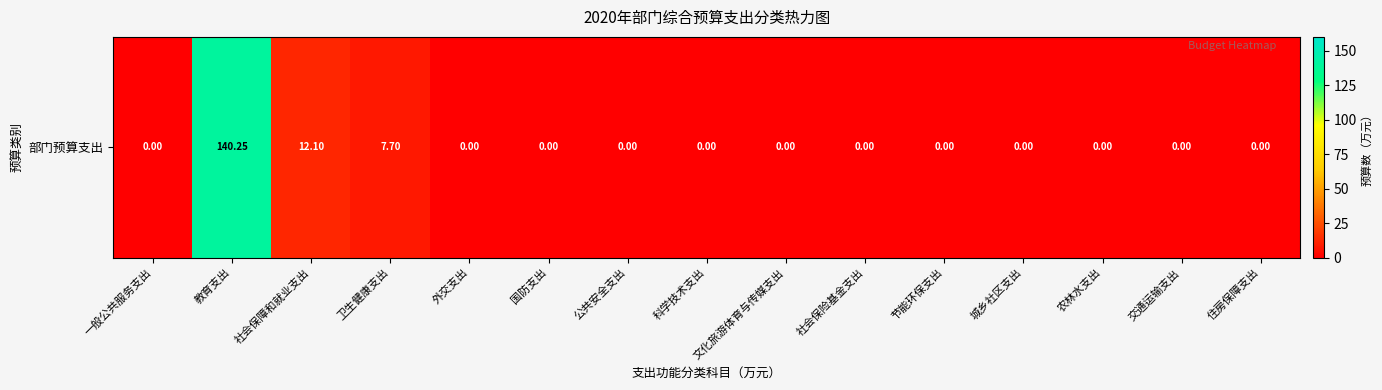

Rank the categories by value from highest to lowest.

教育支出, 社会保障和就业支出, 卫生健康支出, 一般公共服务支出, 外交支出, 国防支出, 公共安全支出, 科学技术支出, 文化旅游体育与传媒支出, 社会保险基金支出, 节能环保支出, 城乡社区支出, 农林水支出, 交通运输支出, 住房保障支出